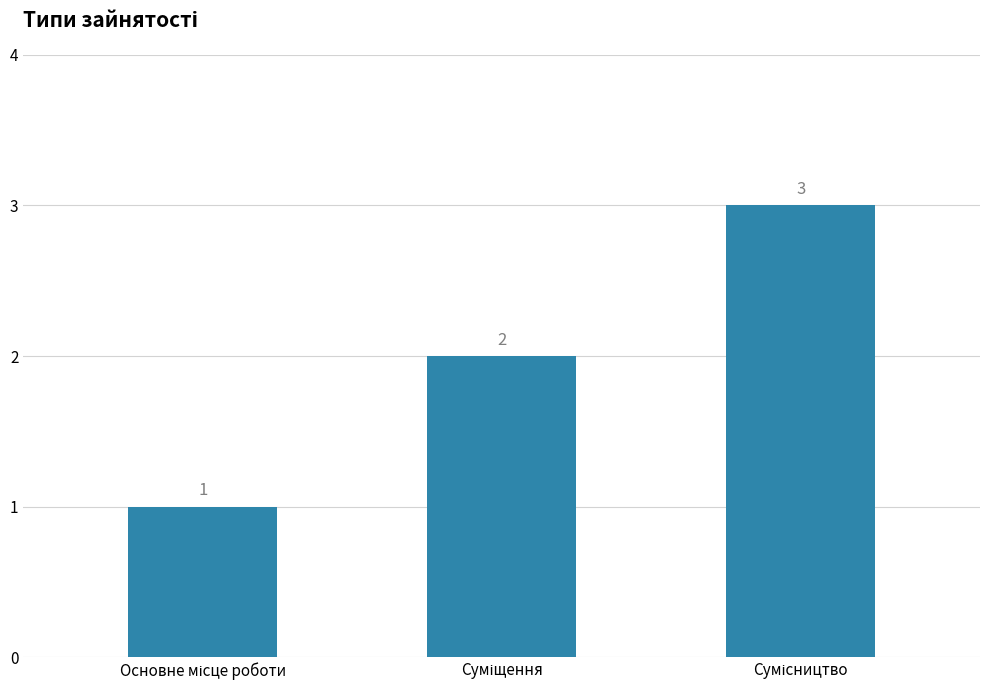

Reading left to right, what are all the values shown in this chart?

1	2	3